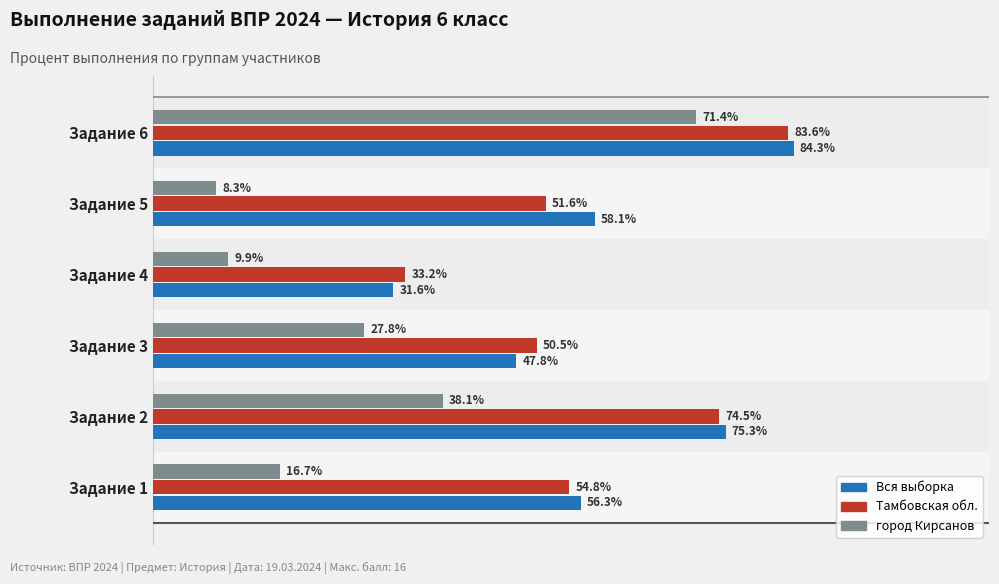

Which series changed the most between Задание 1 and Задание 6?

город Кирсанов